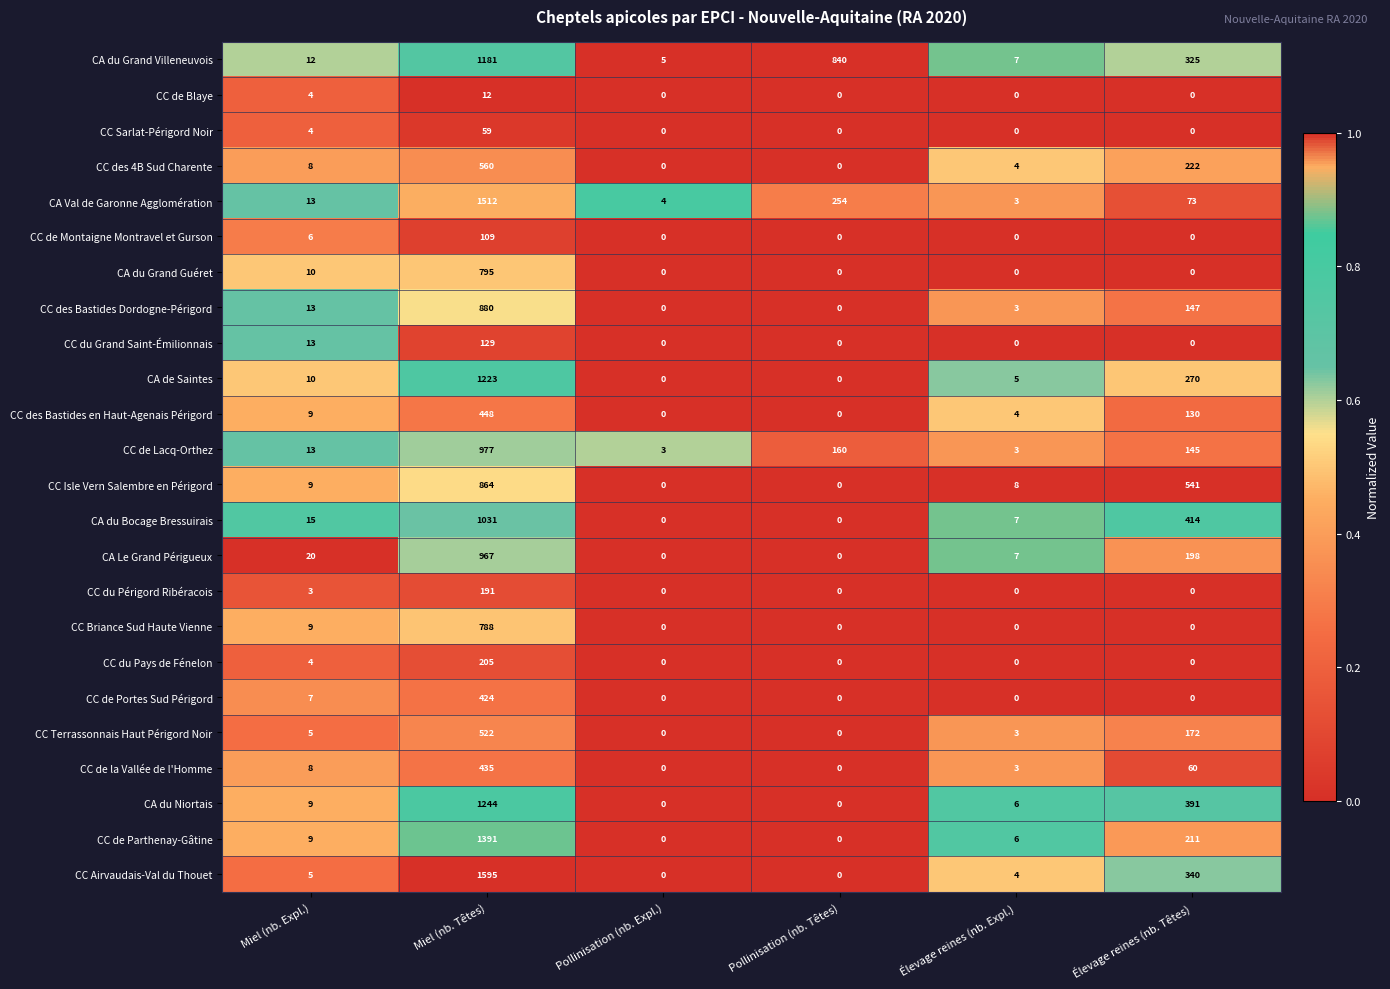

At which category does the chart reach its peak across all series?

Miel (nb. Têtes)